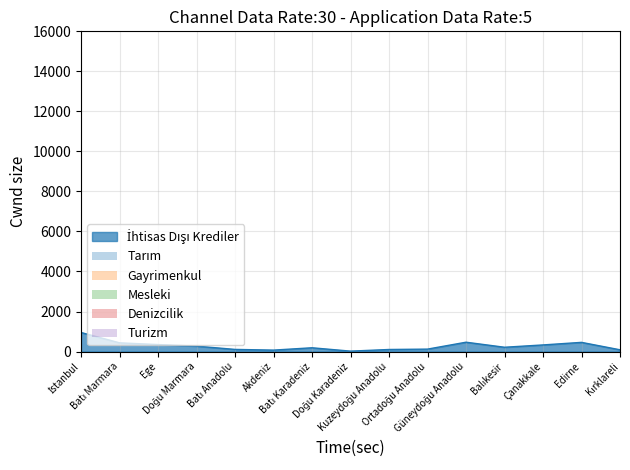

Where is Tarım nearest to the value 0?

İstanbul